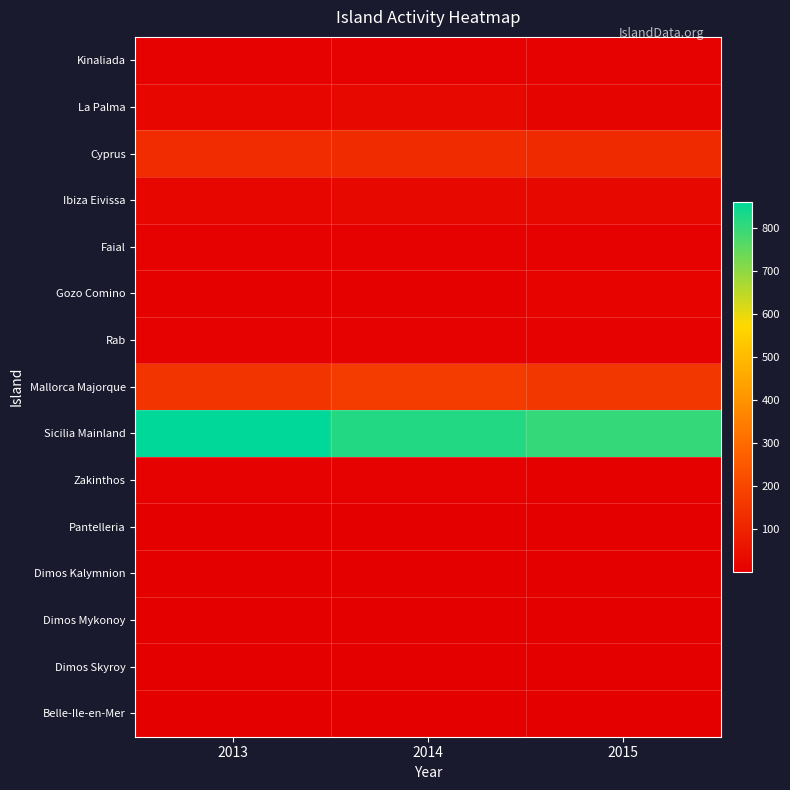

Reading left to right, extract all data points from this chart.

Kinaliada: 2013=8	2014=8	2015=9
La Palma: 2013=23	2014=26	2015=16
Cyprus: 2013=127	2014=125	2015=117
Ibiza Eivissa: 2013=22	2014=25	2015=29
Faial: 2013=9	2014=8	2015=8
Gozo Comino: 2013=6	2014=5	2015=12
Rab: 2013=8	2014=9	2015=8
Mallorca Majorque: 2013=150	2014=170	2015=156
Sicilia Mainland: 2013=861	2014=820	2015=801
Zakinthos: 2013=9	2014=10	2015=7
Pantelleria: 2013=4	2014=4	2015=4
Dimos Kalymnion: 2013=3	2014=2	2015=3
Dimos Mykonoy: 2013=3	2014=2	2015=2
Dimos Skyroy: 2013=2	2014=3	2015=3
Belle-Ile-en-Mer: 2013=2	2014=1	2015=1